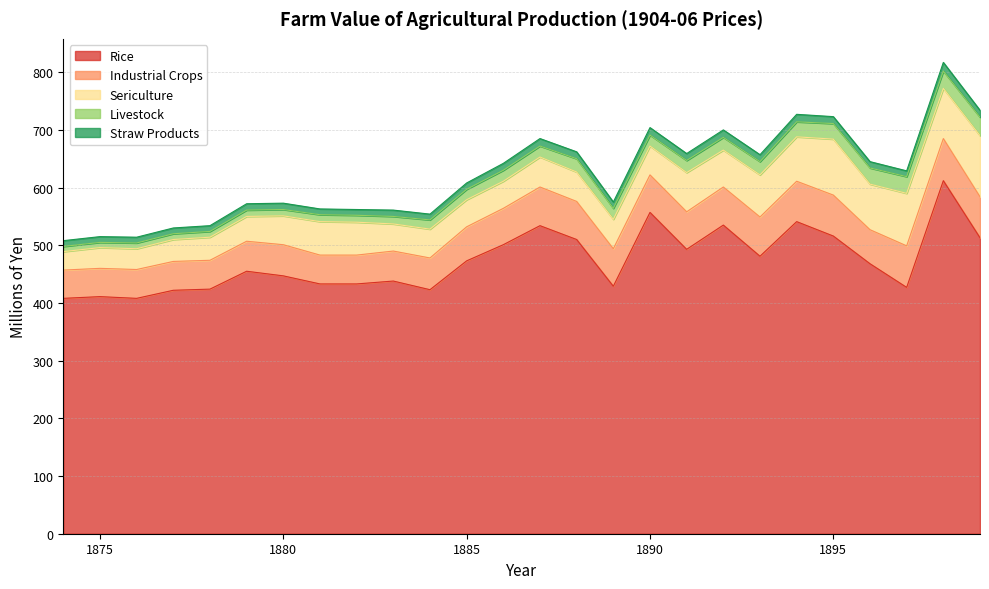

Which series changed the most between 1883 and 1889?

Industrial Crops